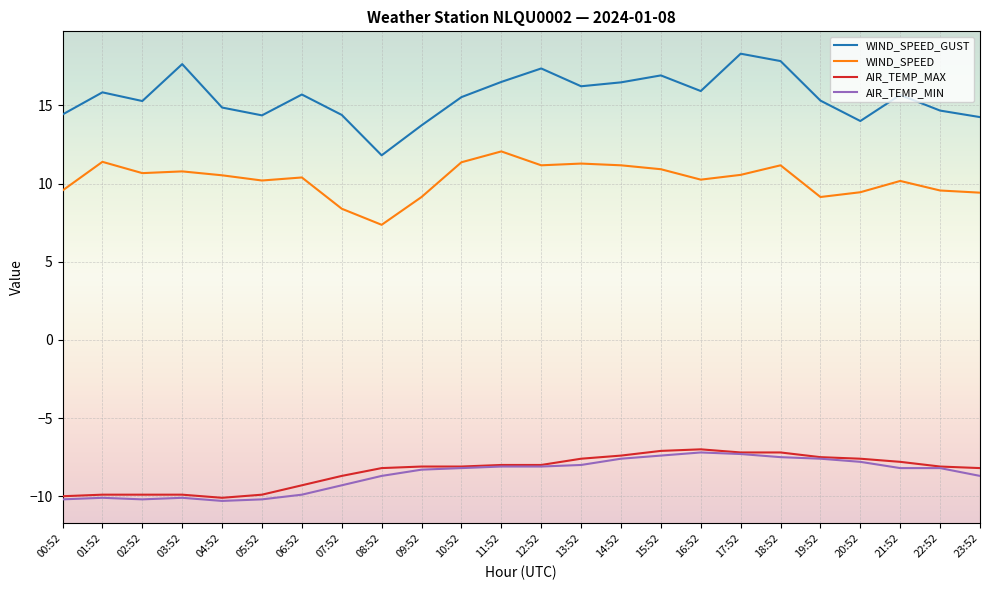

What is the maximum value shown in the chart?

18.3